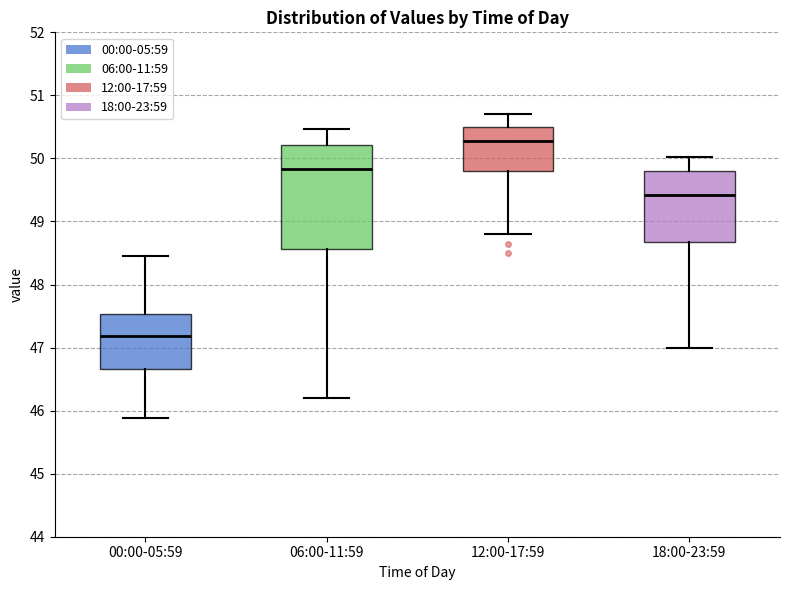

Which box has the lowest median line?

00:00-05:59